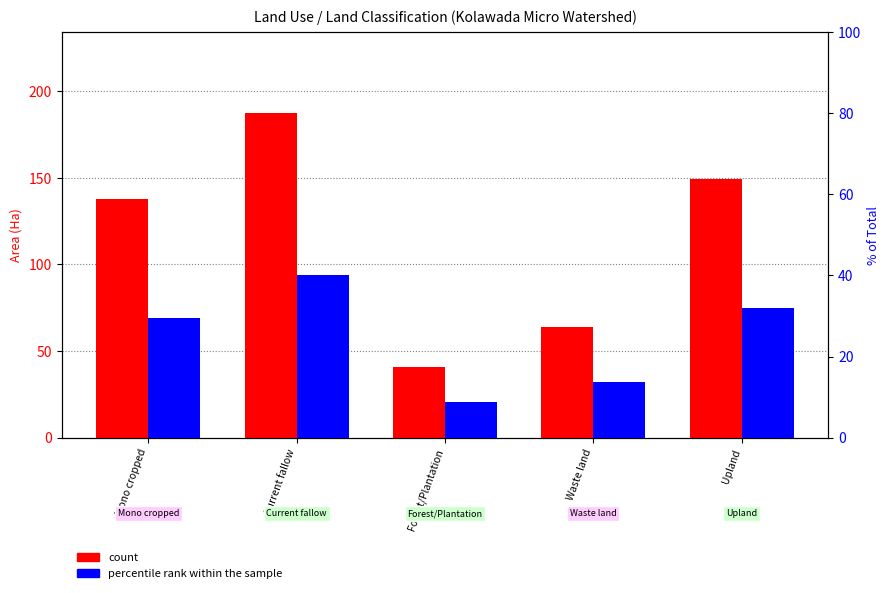

Which category has the highest value across all series?

Current fallow